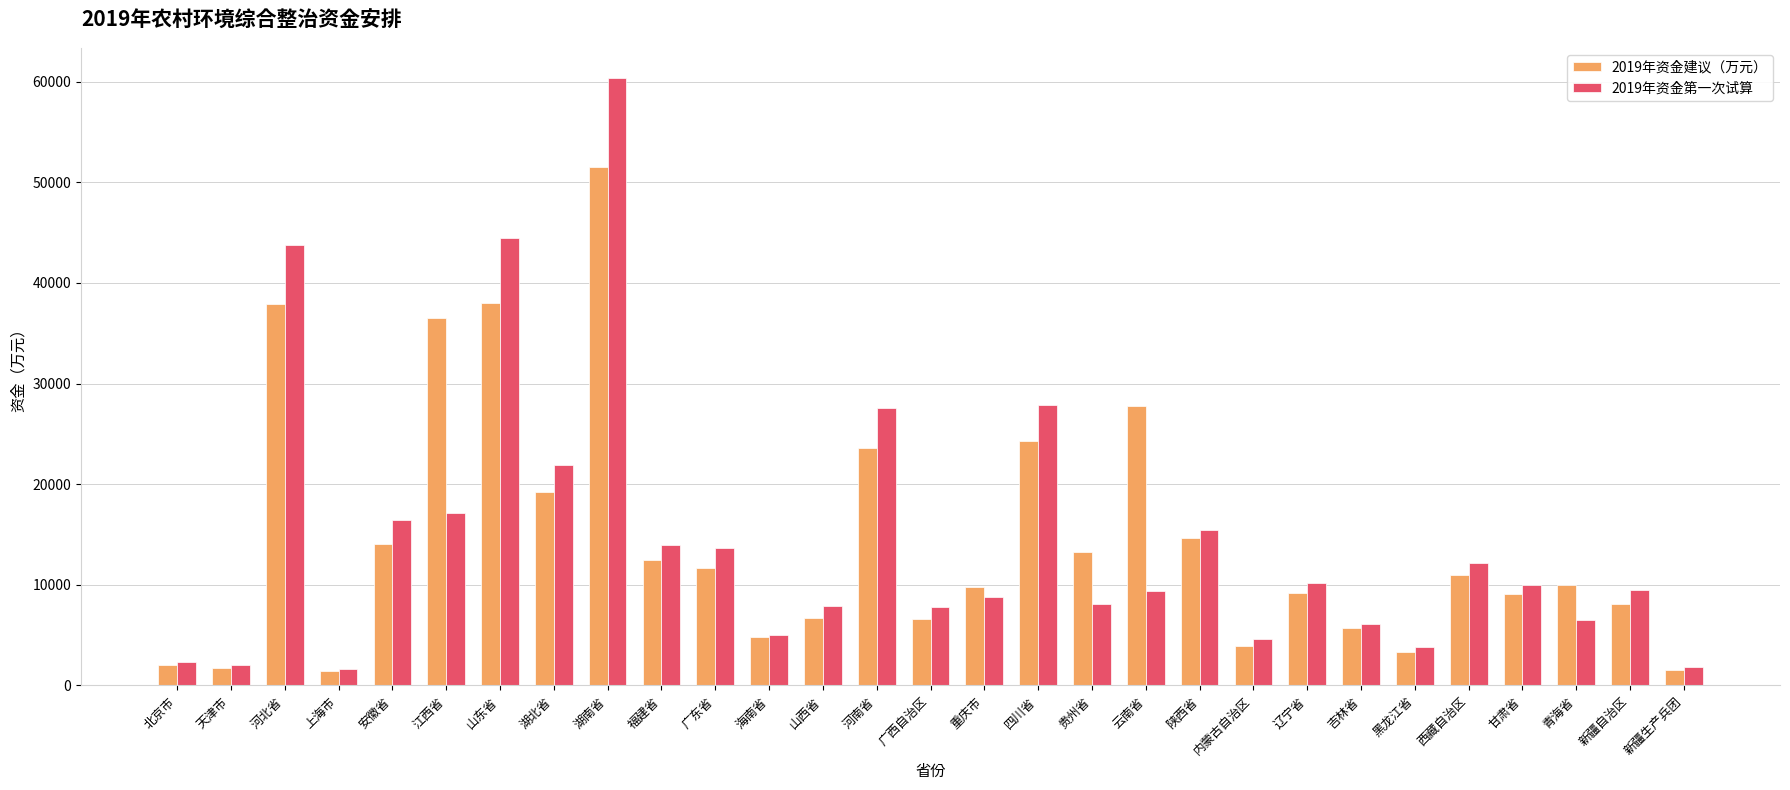

The 2019年资金建议（万元） series shows 83369 at 湖南省. True or false?

False